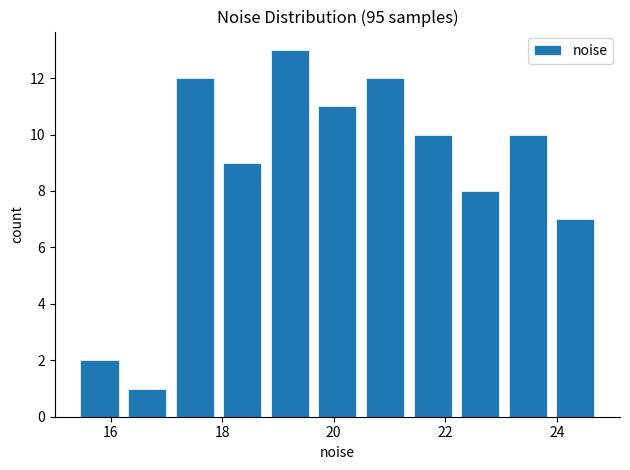

How tall is the bar that spans 24.0 to 24.8 on the x-axis? Neither the bar edges nor the heights are printed on the chart, so give them approximately, as read against the axes.

7